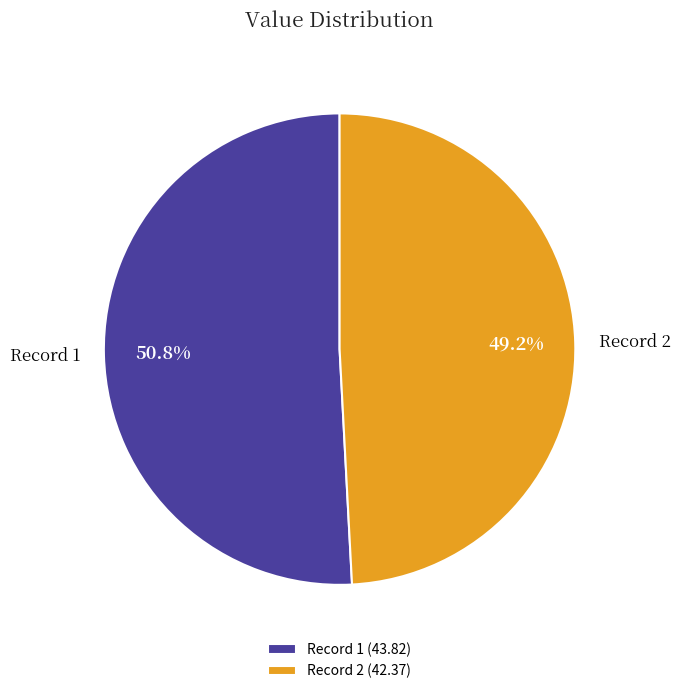

Which slice is the largest?

Record 1 (43.82)